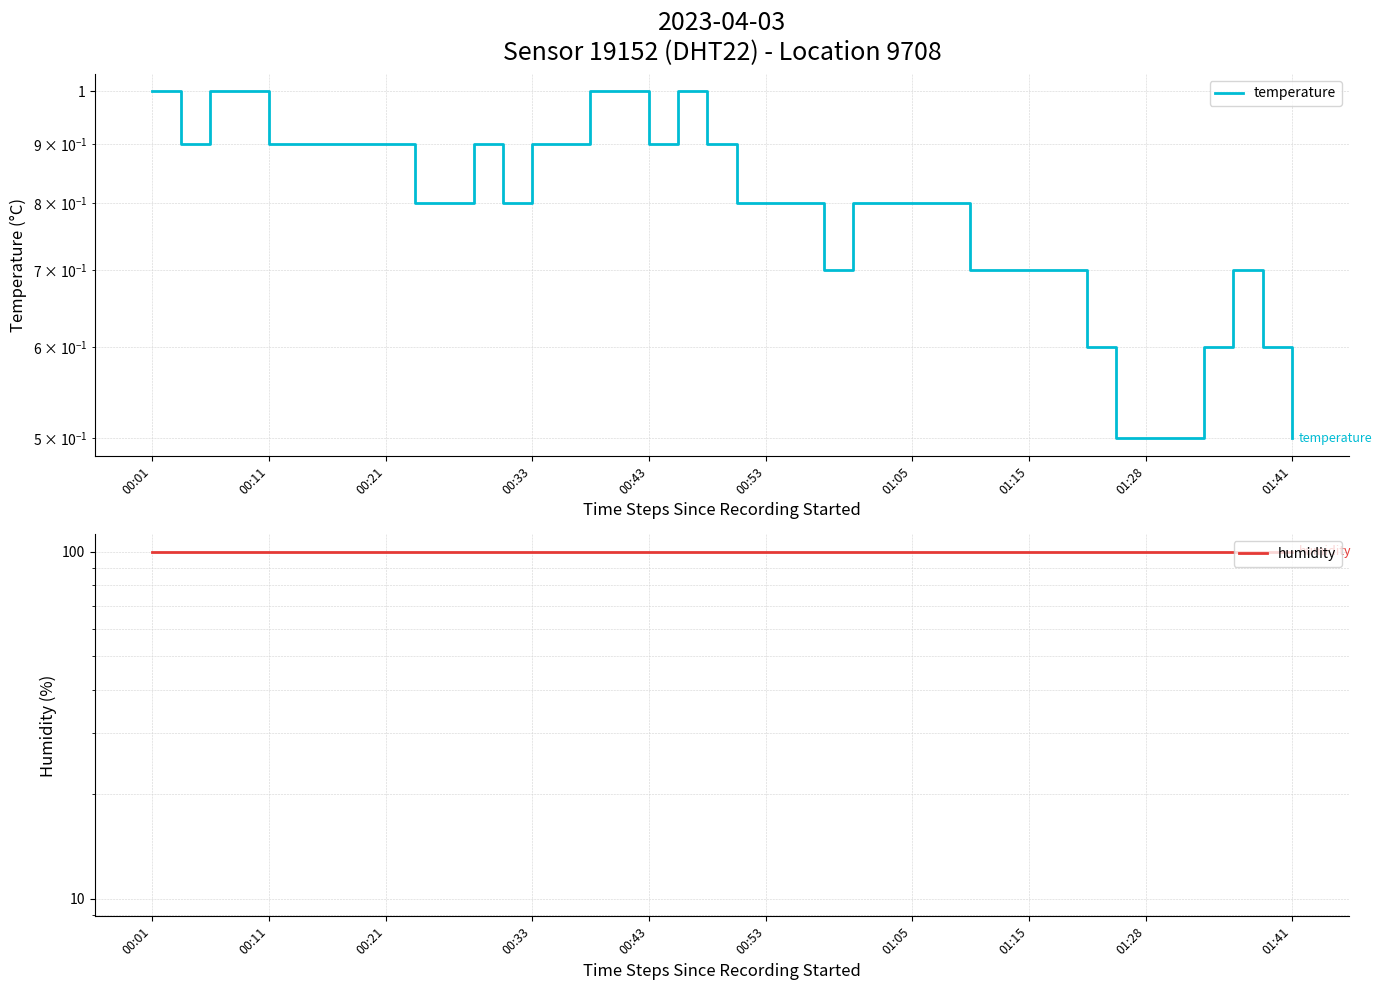

At 35, list the series in order from largest to smallest.

humidity, temperature